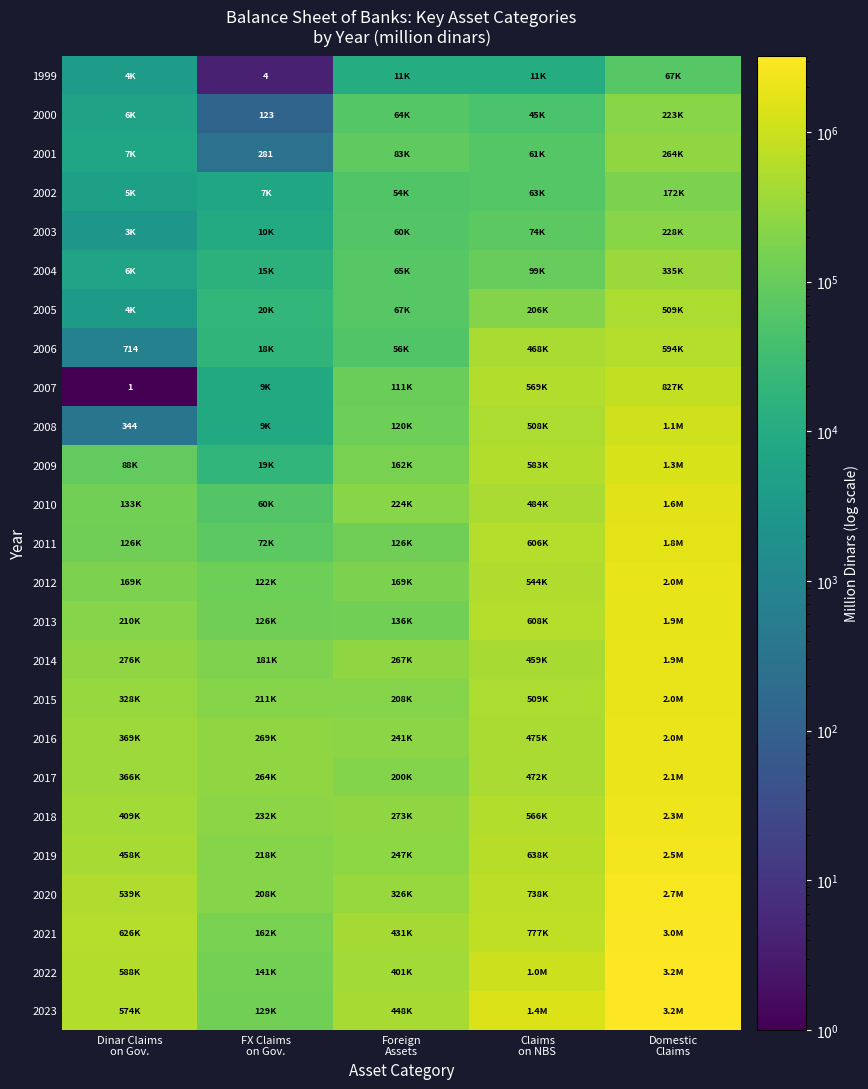

What is the difference between the second highest and minimum values in the 1999 series?

11002